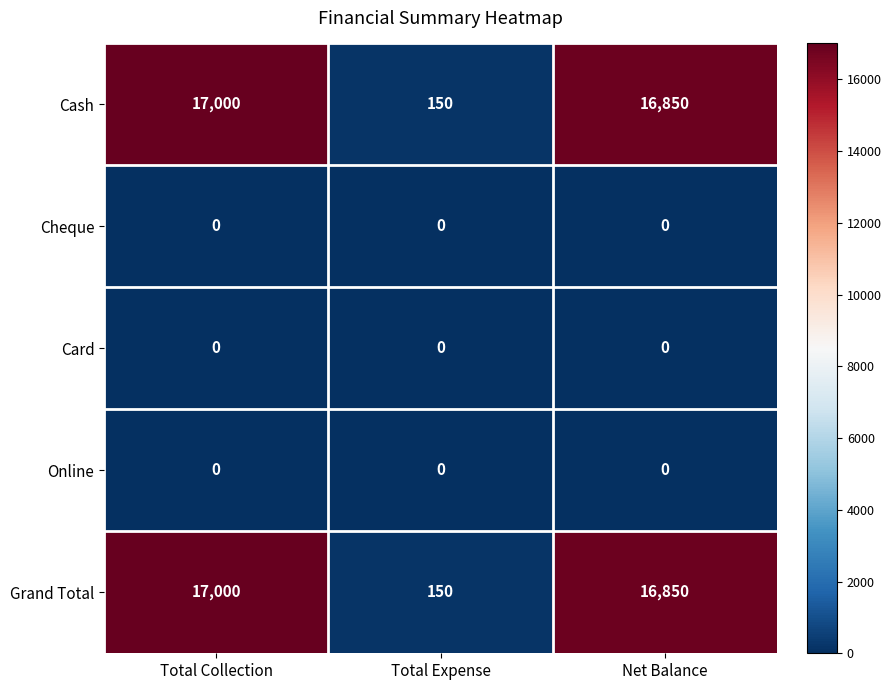

What is the spread (max minus min) of values at Total Expense?

150